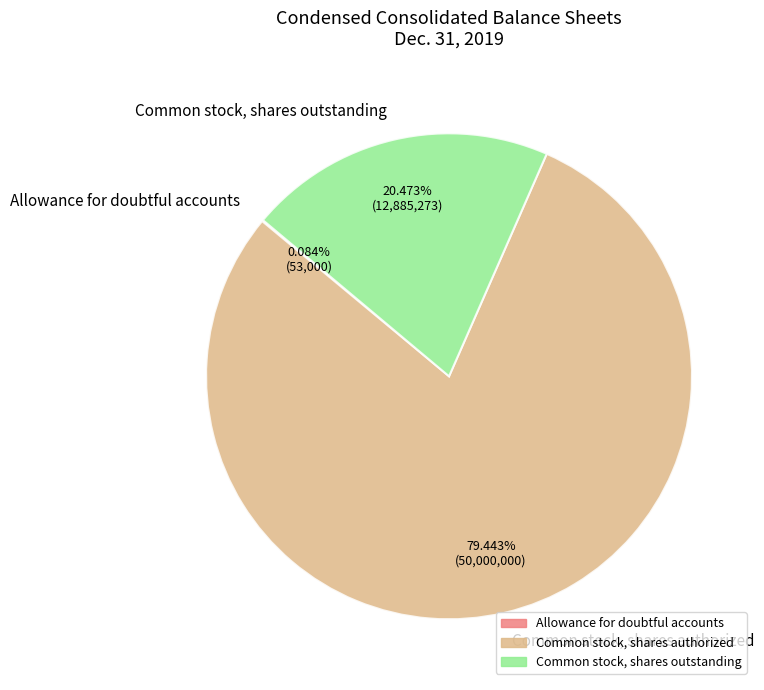

Is Common stock, shares authorized the majority of the pie?

Yes